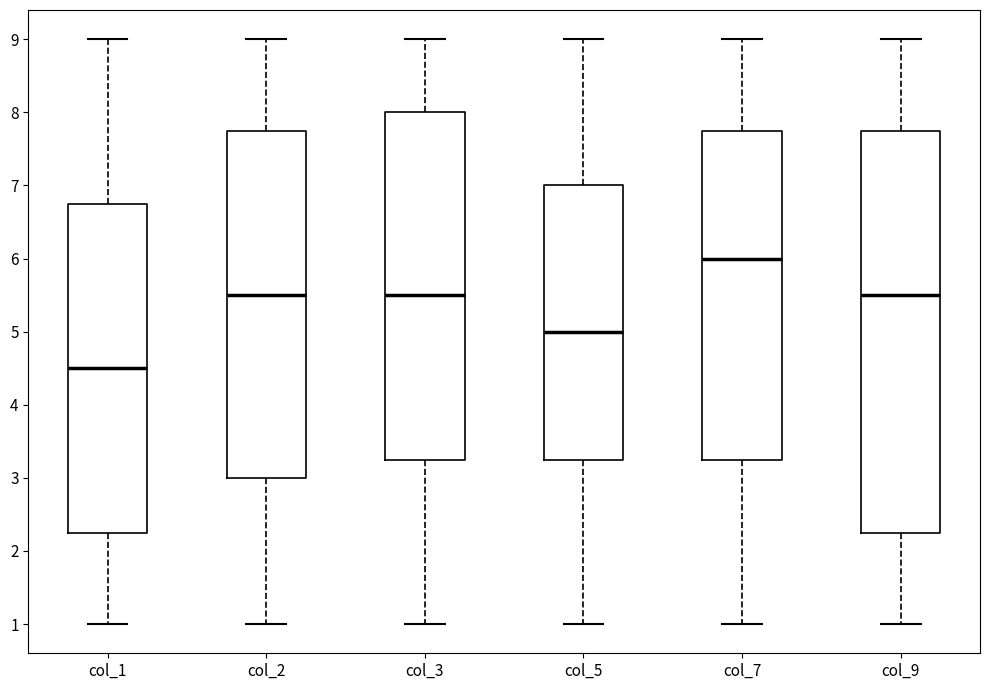

Reading left to right, read every box against the y-axis: the position of its median line, the range the box covers, and the ends of its whiskers. The values are not printed on the chart, so give them approximately, as read against the axis.

col_1: median 4.5, box 2.3 to 6.8, whiskers 1.0 to 9.0
col_2: median 5.5, box 3.0 to 7.8, whiskers 1.0 to 9.0
col_3: median 5.5, box 3.3 to 8.0, whiskers 1.0 to 9.0
col_5: median 5.0, box 3.3 to 7.0, whiskers 1.0 to 9.0
col_7: median 6.0, box 3.3 to 7.8, whiskers 1.0 to 9.0
col_9: median 5.5, box 2.3 to 7.8, whiskers 1.0 to 9.0